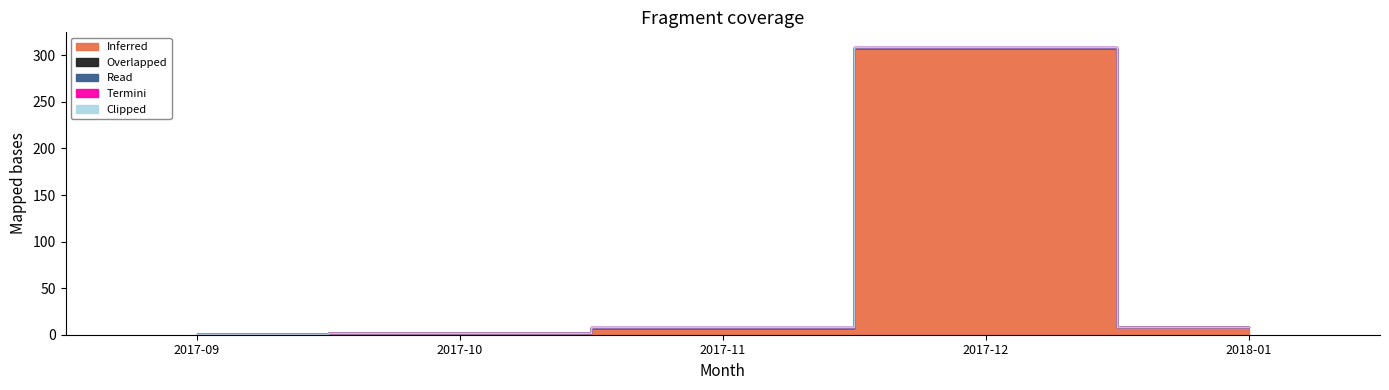

How many categories are shown in the chart?

5